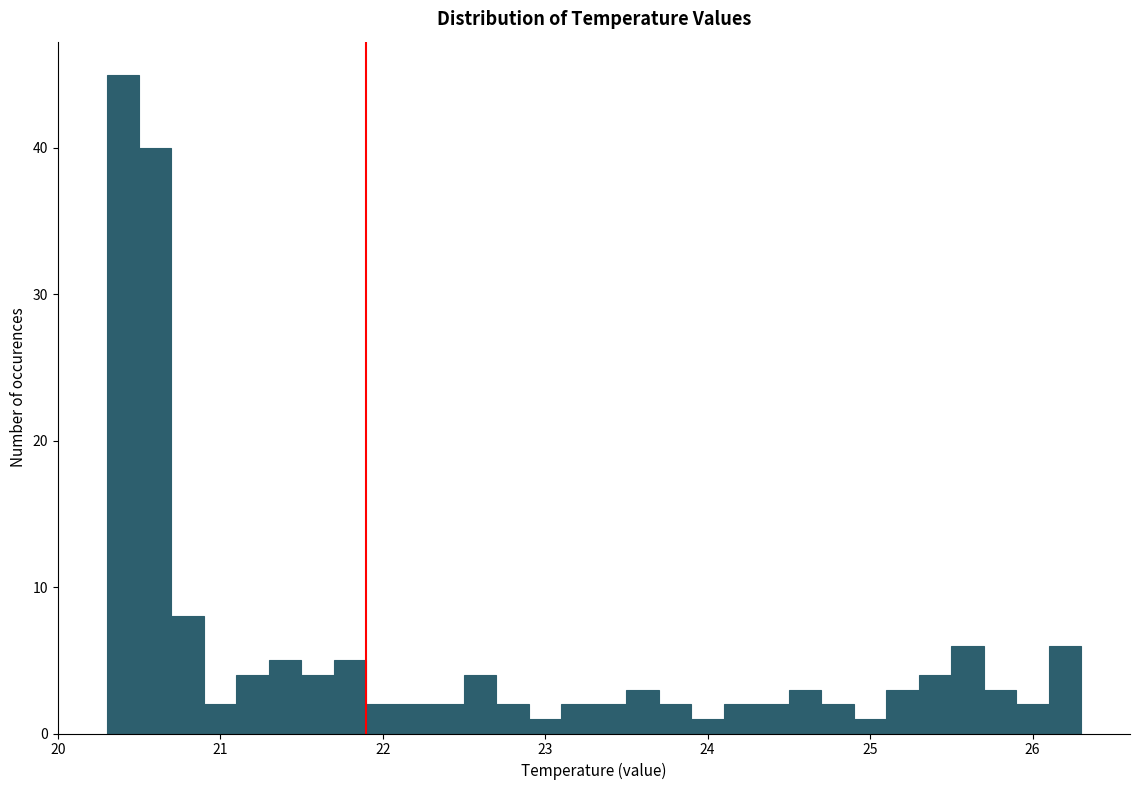

Around what value on the x-axis is the tallest bar? Give the approximate position of its centre, as read against the axis.

20.4